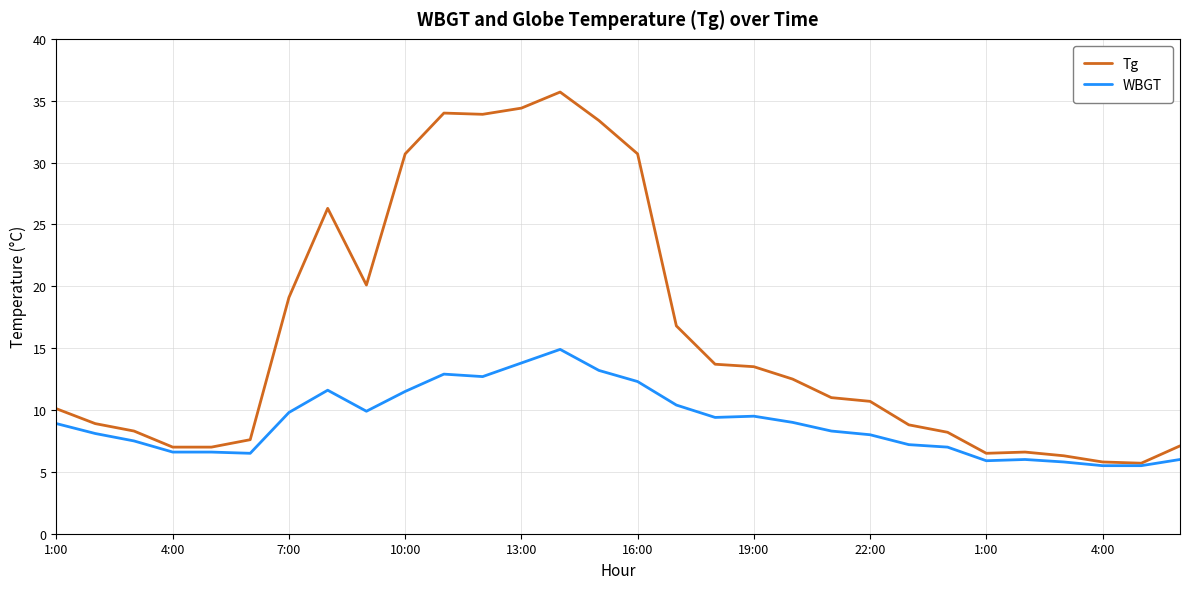

Which series has the widest spread of values?

Tg